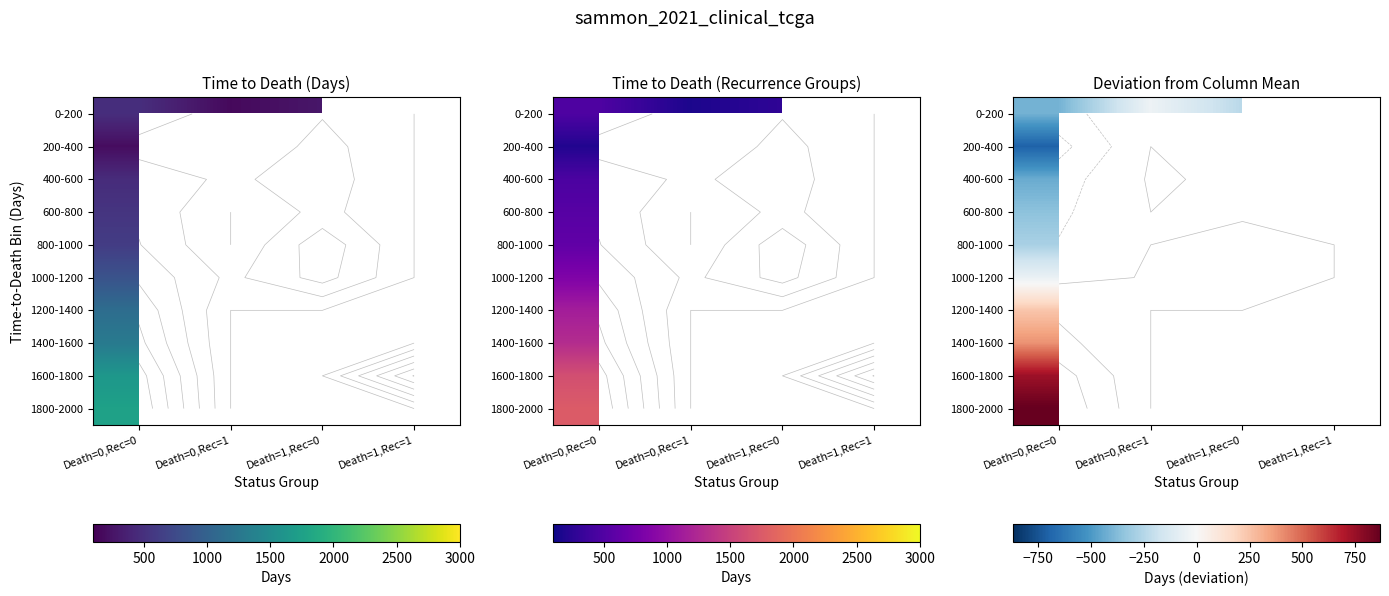

What is the minimum value shown in the chart?

-701.0